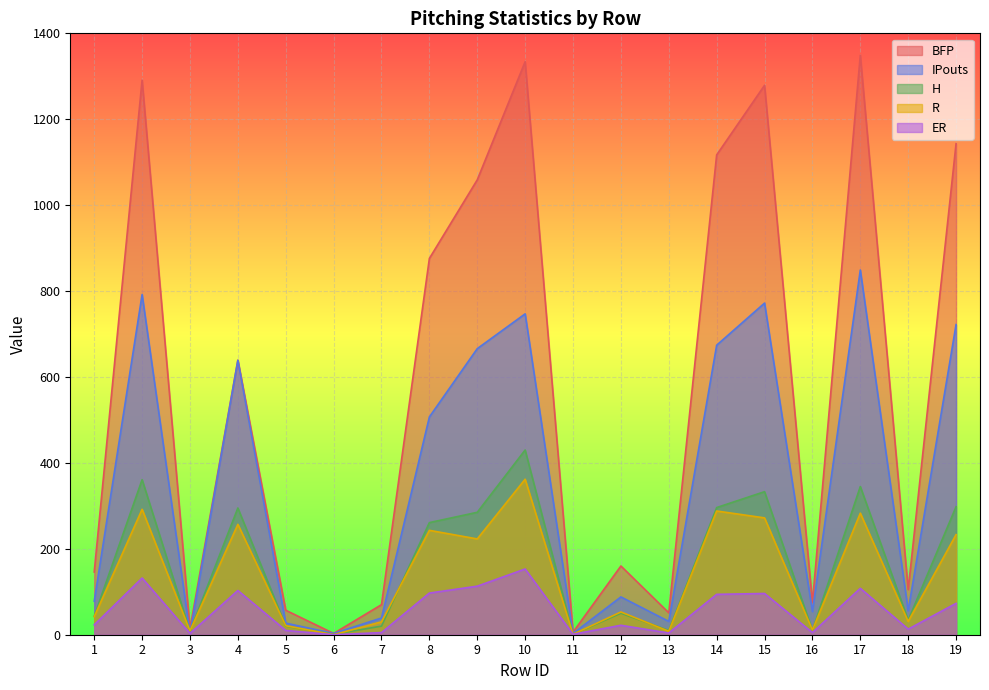

At which category does the chart reach its peak across all series?

17